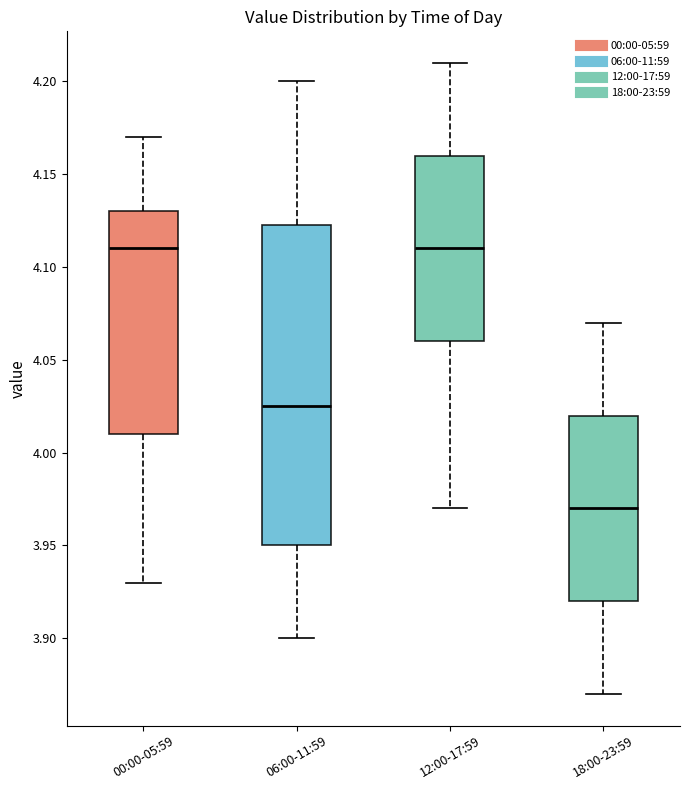

Comparing the boxes themselves (not the whiskers), which one is the tallest?

06:00-11:59